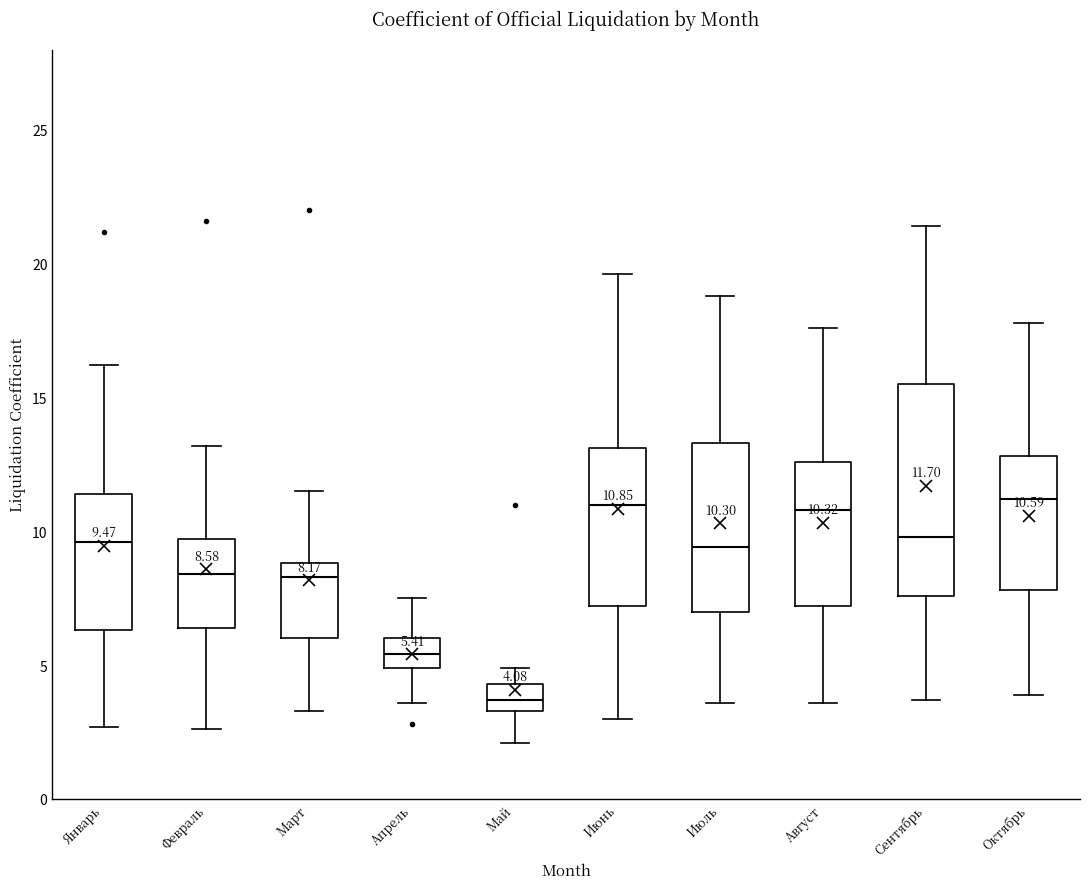

Which box is the tallest, from its lower edge to its upper edge?

Сентябрь